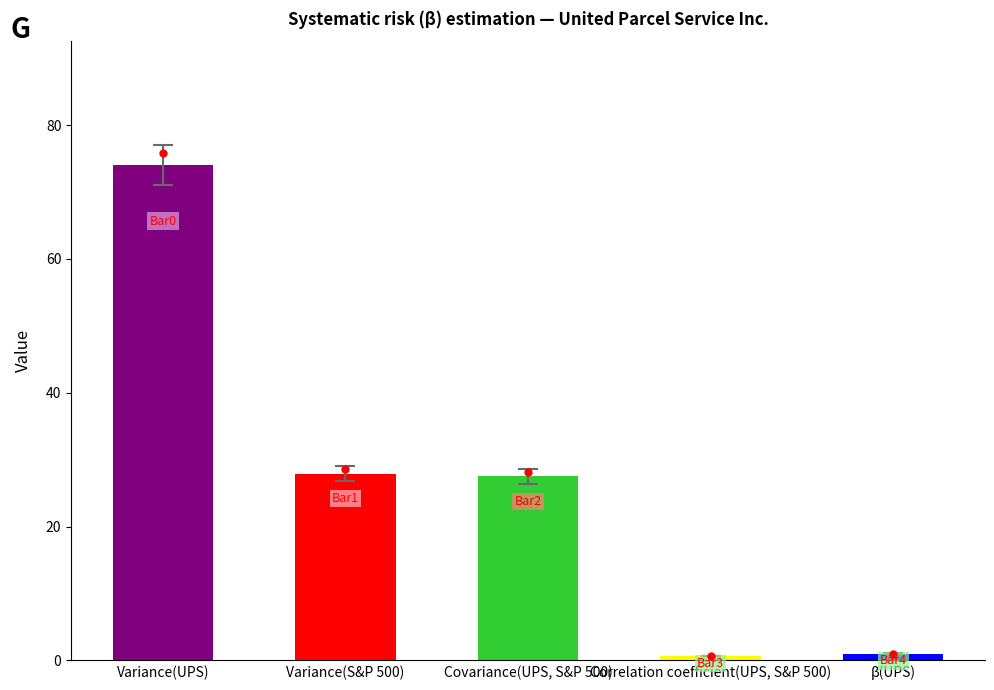

What is the label of the 5th bar from the left?

β(UPS)